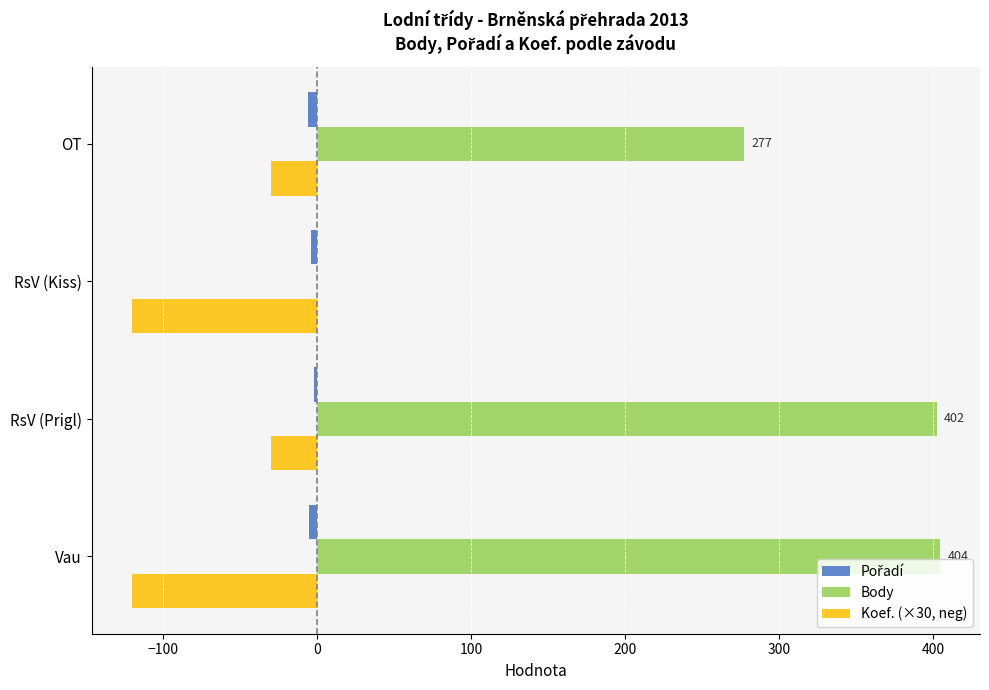

The Koef. (×30, neg) series shows -30 at RsV (Prigl). True or false?

True